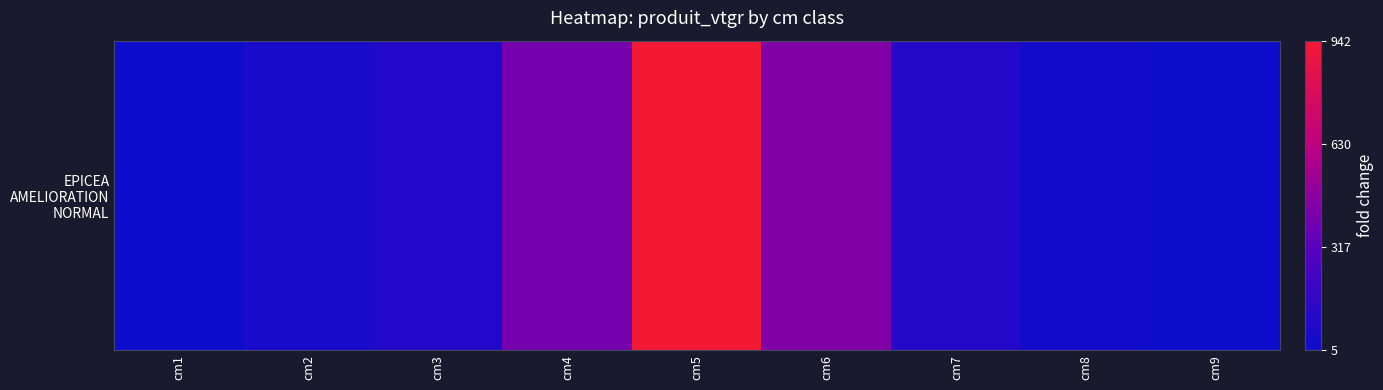

What is the difference between the maximum and second lowest values?

934.4